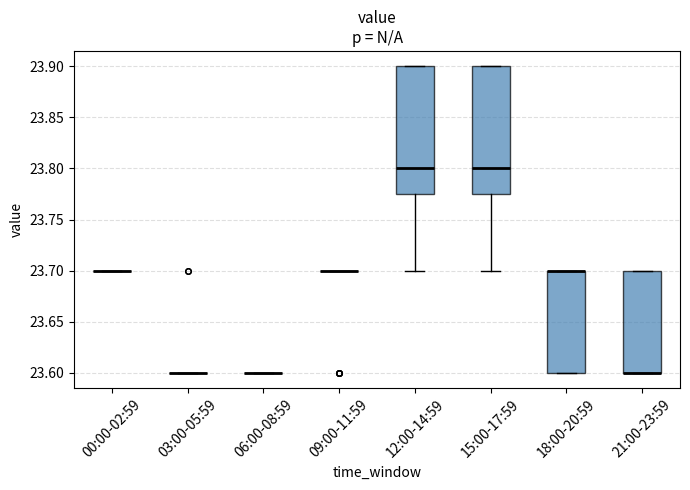

Reading left to right, transcribe this box plot: for each box, give where its median line is, the range the box spans, and where its two whiskers end, as read against the y-axis. The values are not printed on the chart, so give them approximately, as read against the axis.

00:00-02:59: box collapsed to a line at 23.700, whiskers 23.700 to 23.700
03:00-05:59: box collapsed to a line at 23.600, whiskers 23.600 to 23.600
06:00-08:59: box collapsed to a line at 23.600, whiskers 23.600 to 23.600
09:00-11:59: box collapsed to a line at 23.700, whiskers 23.700 to 23.700
12:00-14:59: median 23.800, box 23.775 to 23.900, whiskers 23.700 to 23.900
15:00-17:59: median 23.800, box 23.775 to 23.900, whiskers 23.700 to 23.900
18:00-20:59: median 23.700 (drawn on the box's upper edge), box 23.600 to 23.700, whiskers 23.600 to 23.700
21:00-23:59: median 23.600 (drawn on the box's lower edge), box 23.600 to 23.700, whiskers 23.600 to 23.700